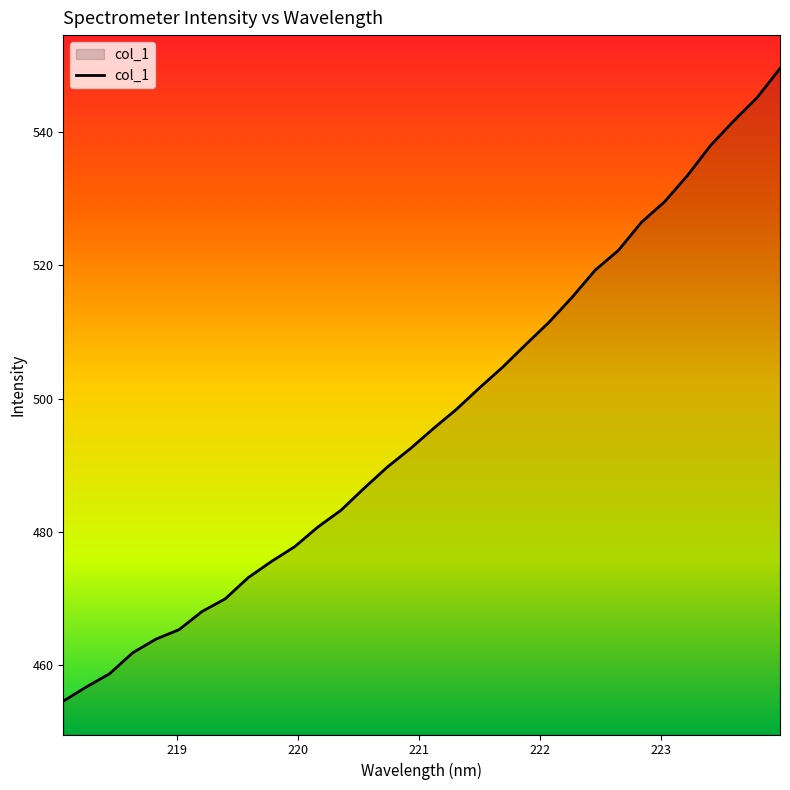

What is the maximum value shown in the chart?

549.5